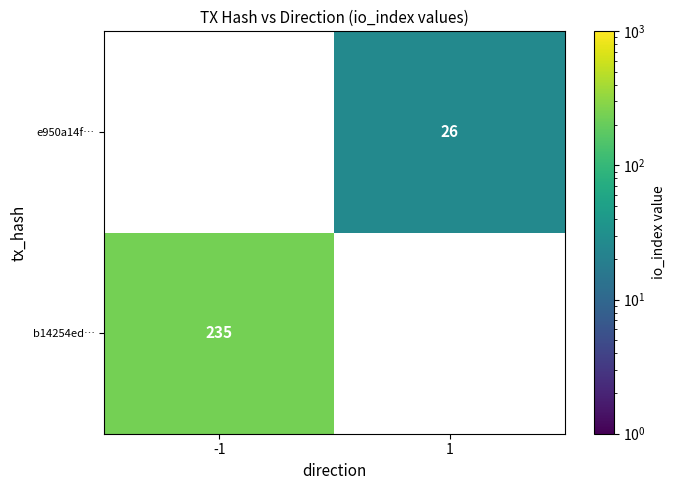

The value of b14254ed… at -1 is 235. True or false?

True